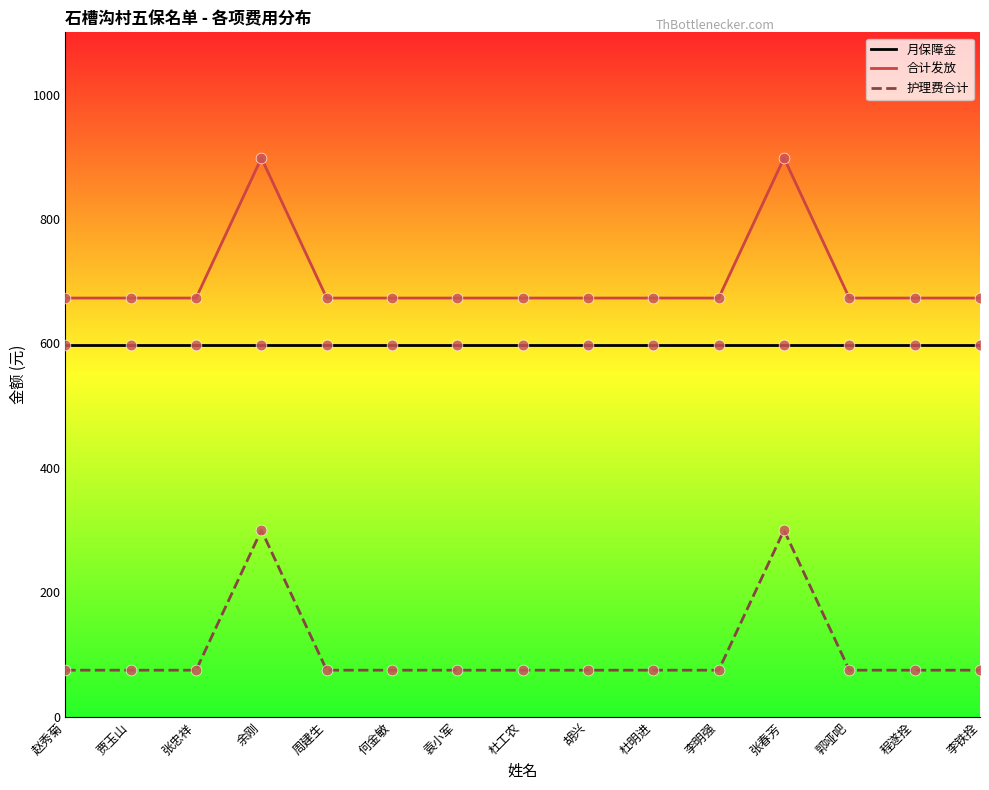

What is the spread (max minus min) of values at 袁小军?

598